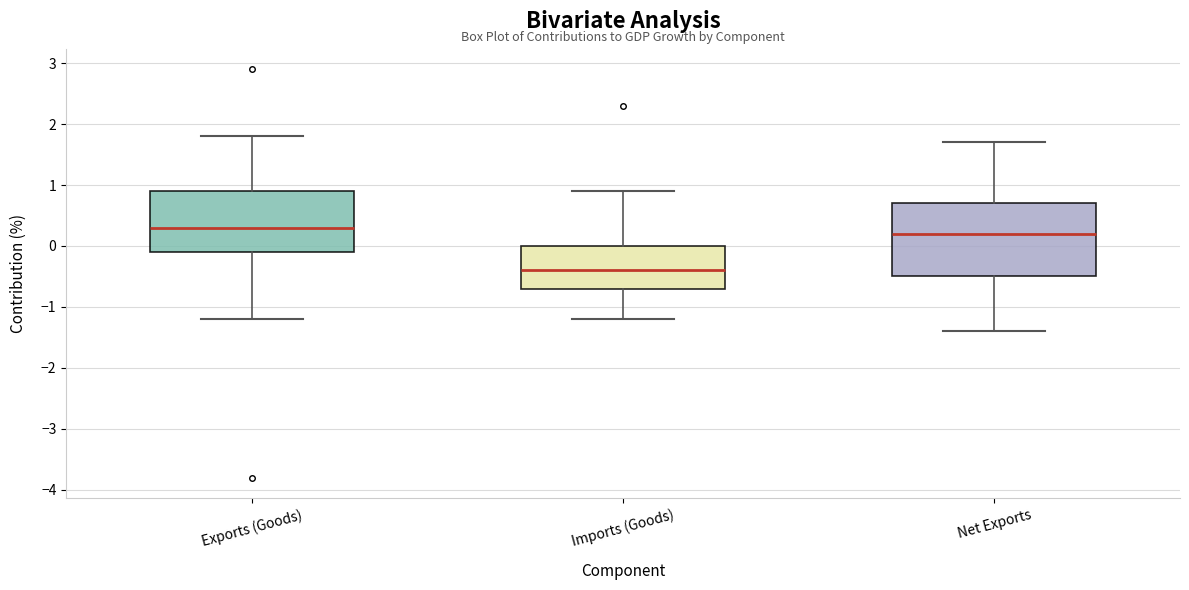

Reading left to right, transcribe this box plot: for each box, give where its median line is, the range the box spans, and where its two whiskers end, as read against the y-axis. The values are not printed on the chart, so give them approximately, as read against the axis.

Exports (Goods): median 0.3, box -0.1 to 0.9, whiskers -1.2 to 1.8
Imports (Goods): median -0.4, box -0.7 to 0.0, whiskers -1.2 to 0.9
Net Exports: median 0.2, box -0.5 to 0.7, whiskers -1.4 to 1.7